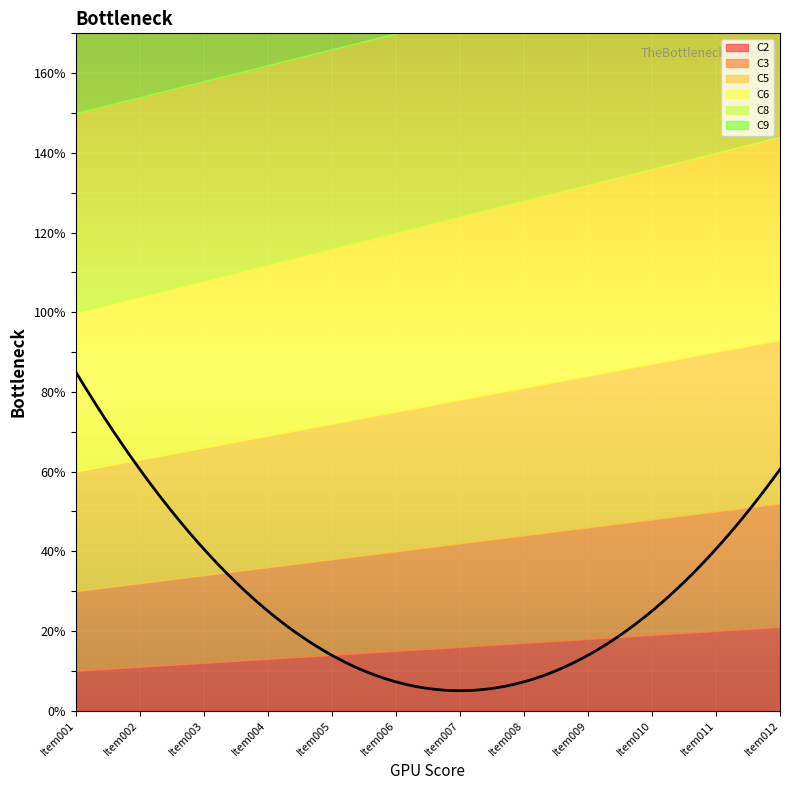

What is the highest value of the C6 series?

51